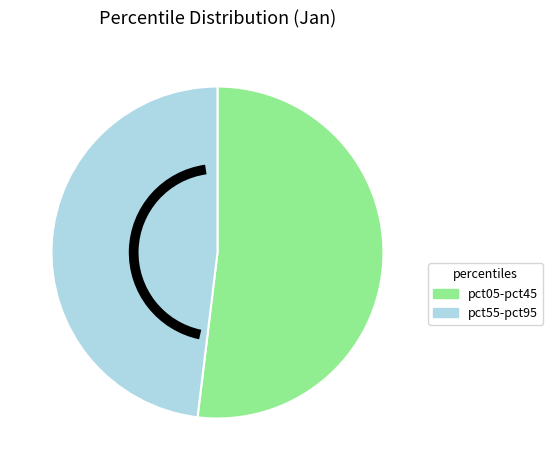

Do pct55-pct95 and pct05-pct45 together represent more than half of the pie?

Yes